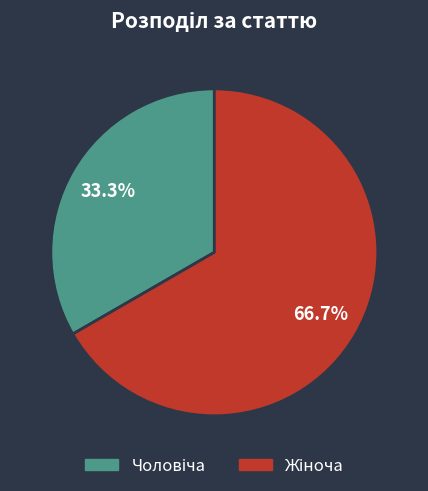

Is there a majority slice in this chart?

Yes